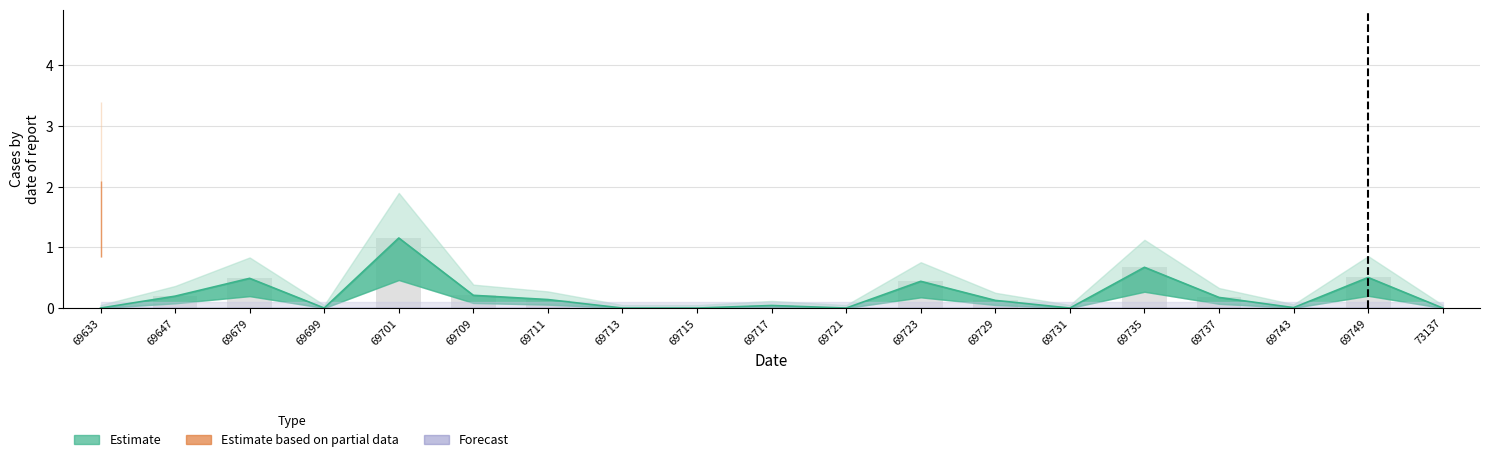

Rank the categories by Estimate based on partial data value from lowest to highest.

69647, 69679, 69699, 69701, 69709, 69711, 69713, 69715, 69717, 69721, 69723, 69729, 69731, 69735, 69737, 69743, 69749, 73137, 69633